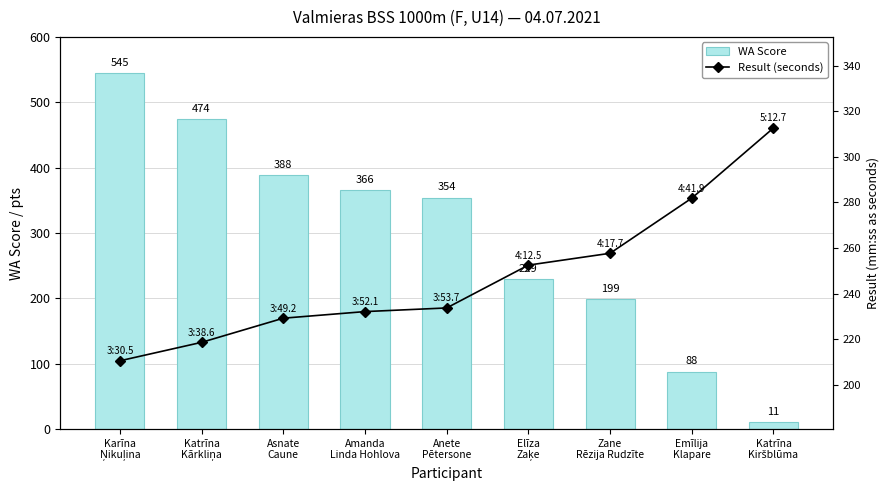

Reading right to left, transcribe all the data shown in this chart.

WA Score: 11.0	88.0	199.0	229.0	354.0	366.0	388.0	474.0	545.0
Result (seconds): 312.7	281.9	257.7	252.5	233.7	232.1	229.2	218.6	210.5